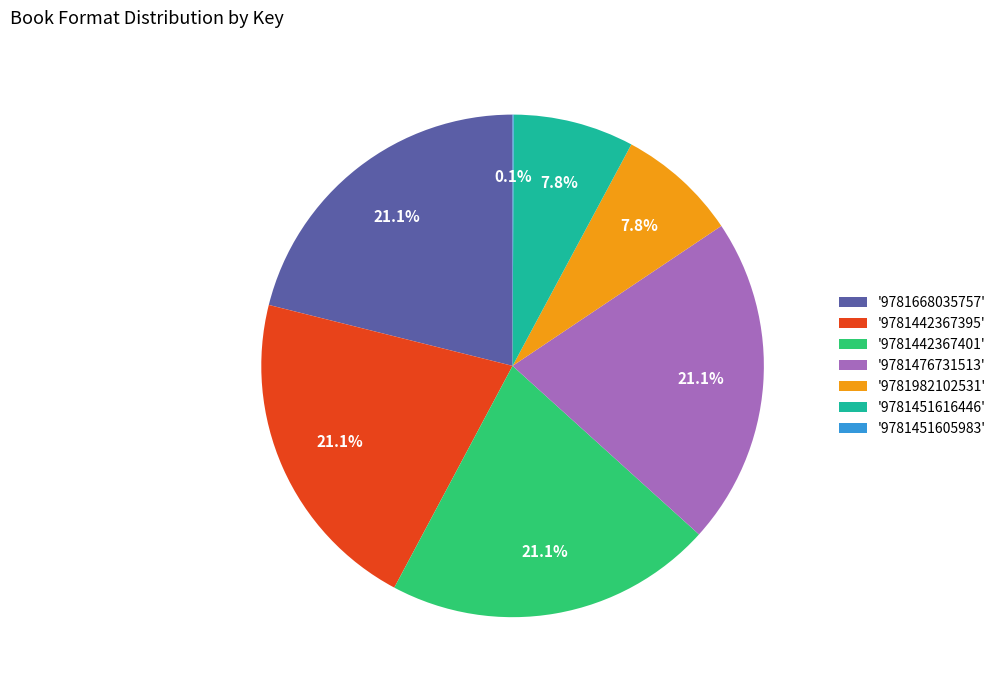

What portion of the pie excludes '9781982102531'?

92.2%